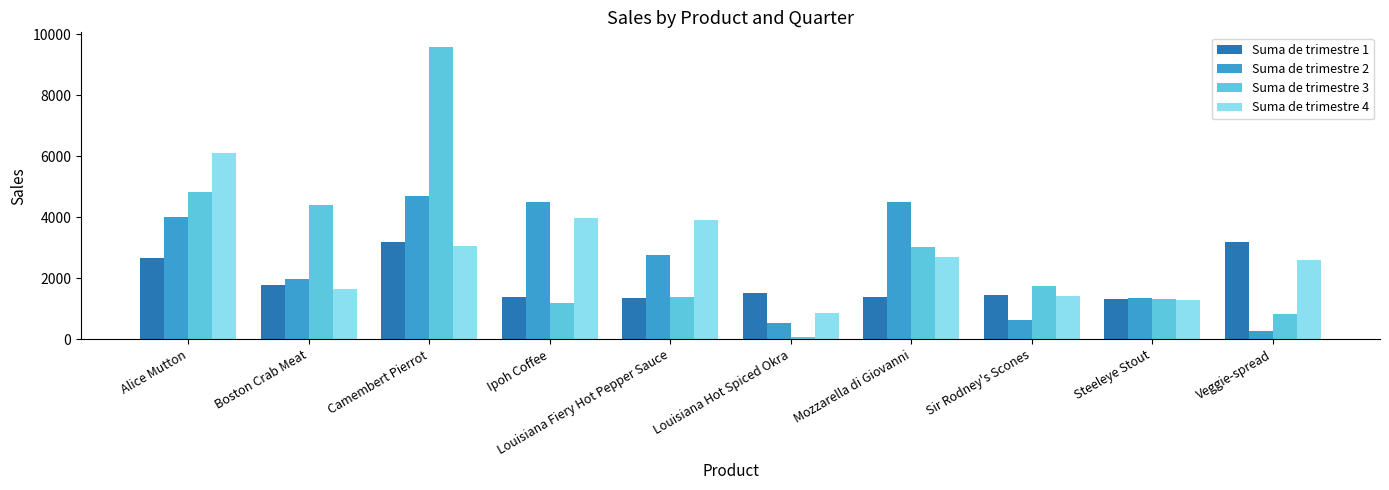

Rank the series by their maximum value, from lowest to highest.

Suma de trimestre 1, Suma de trimestre 2, Suma de trimestre 4, Suma de trimestre 3